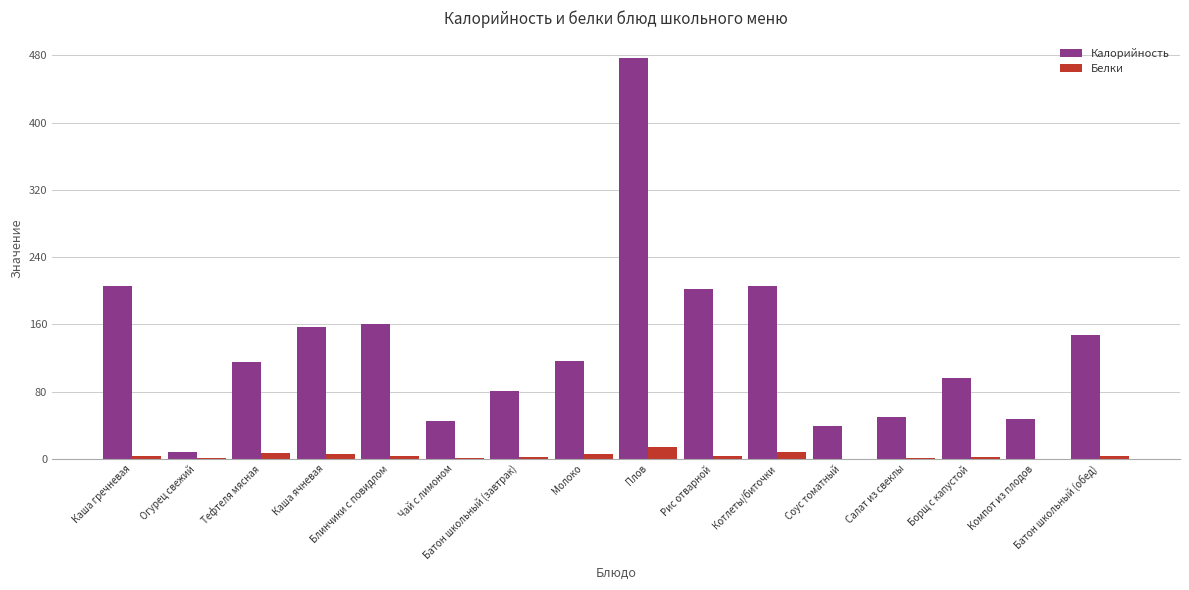

How many categories are shown in the chart?

16